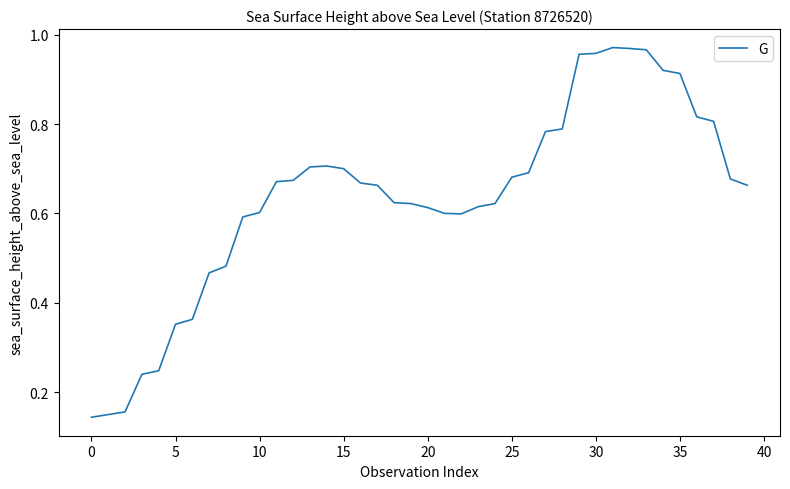

How many lines are shown in the chart?

1